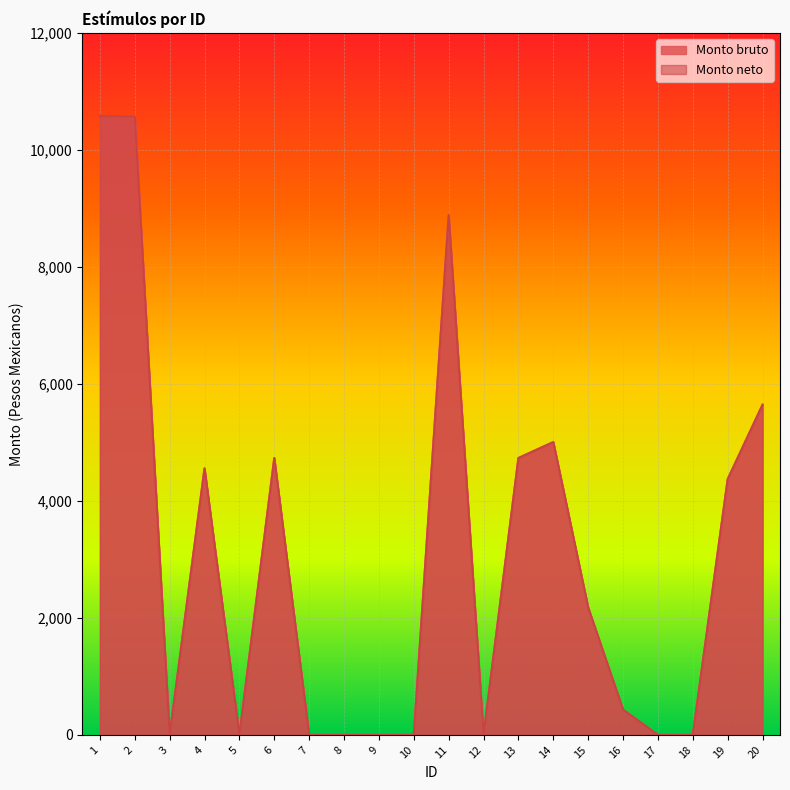

True or false: Monto neto and Monto bruto intersect in this chart.

False